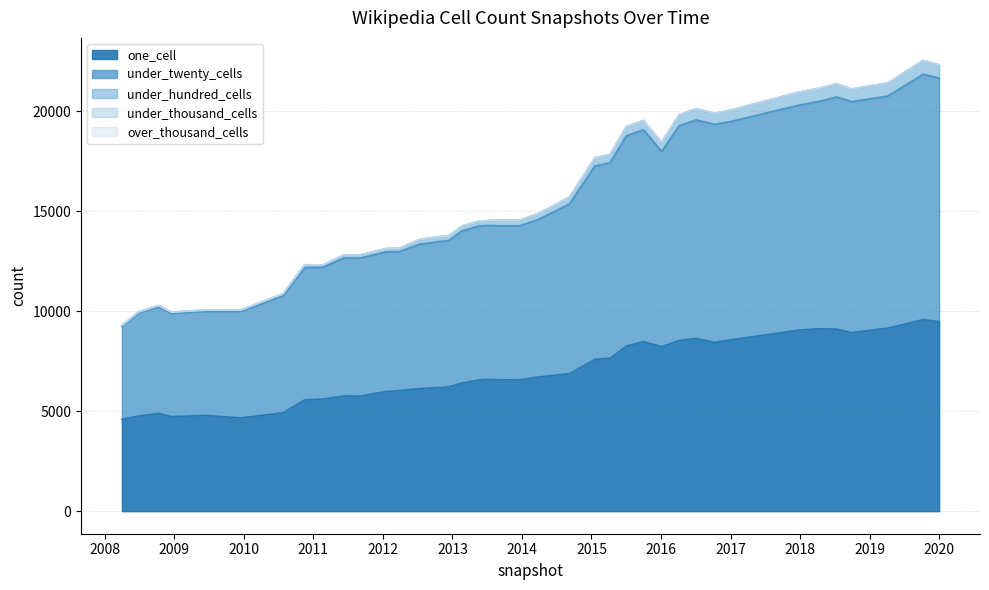

Count the number of categories in the chart.

40